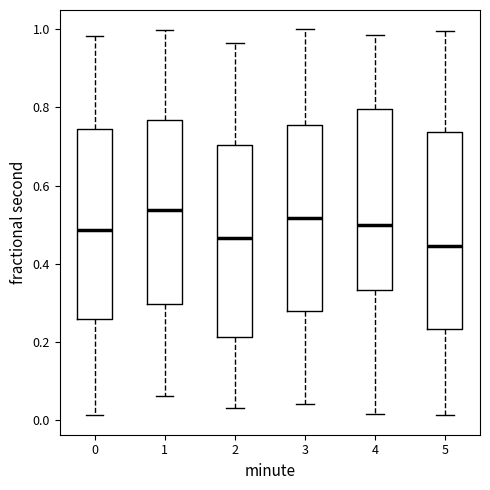

Where is the upper edge of the box at x = 3 on the y-axis? The values are not printed on the chart, so give them approximately, as read against the axis.

0.76